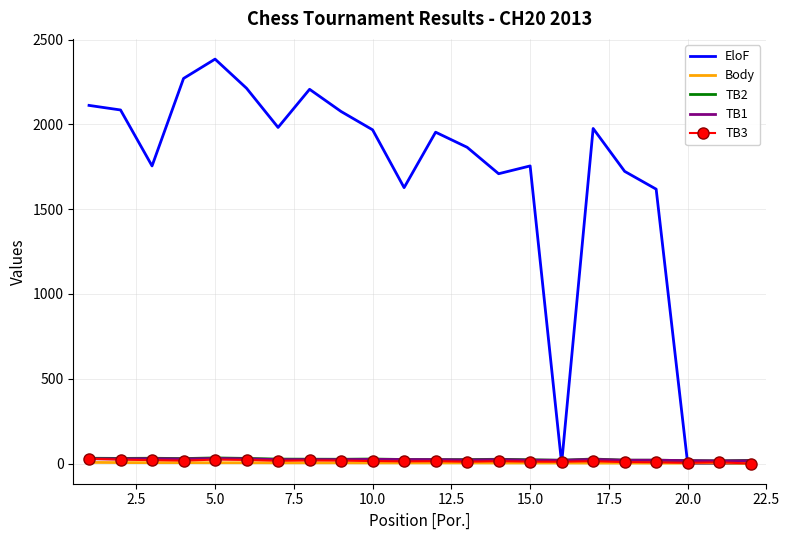

Which series has the widest spread of values?

EloF